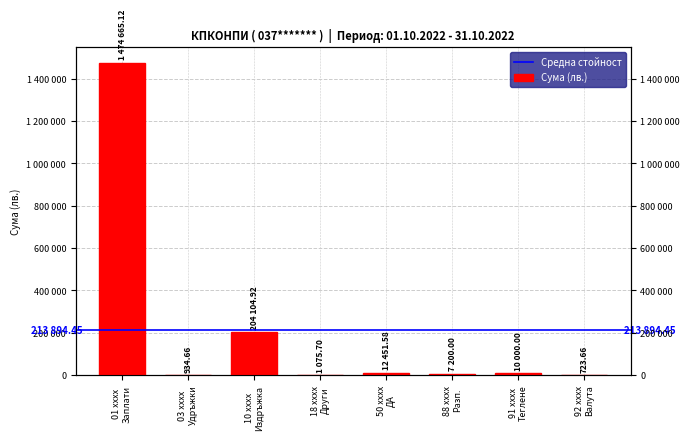

How many categories are shown in the chart?

8